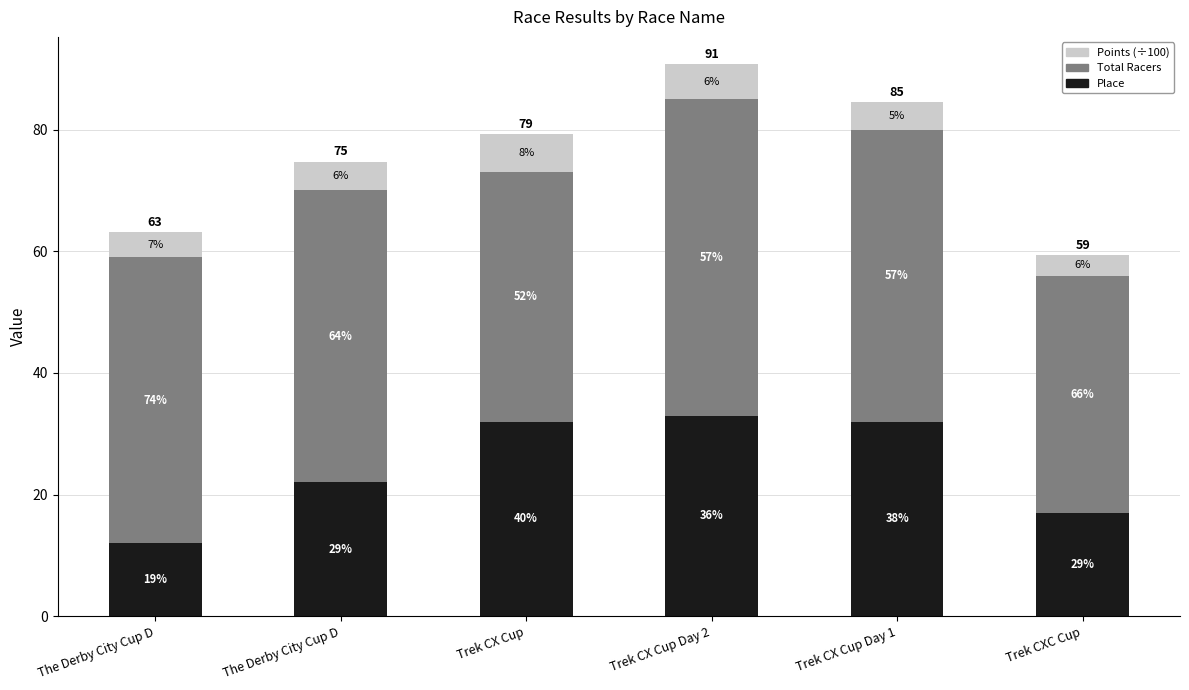

What is the average value of the Total Racers series?

45.8